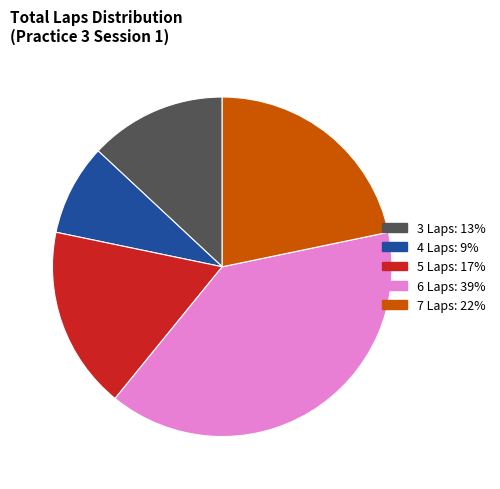

Is there any slice that represents more than half of the pie?

No